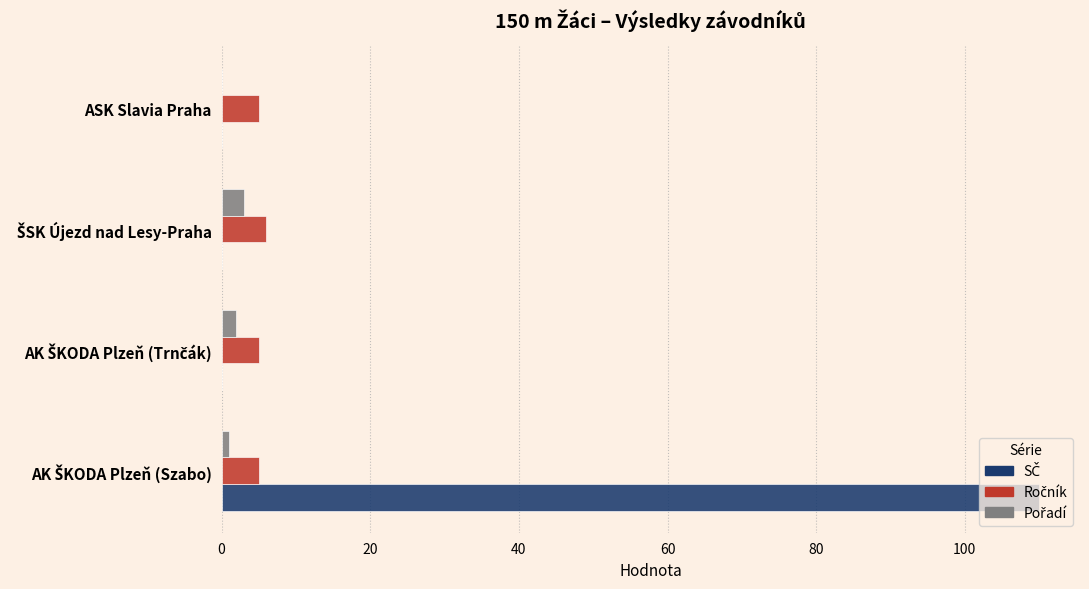

What is the total value across all series at ASK Slavia Praha?

5